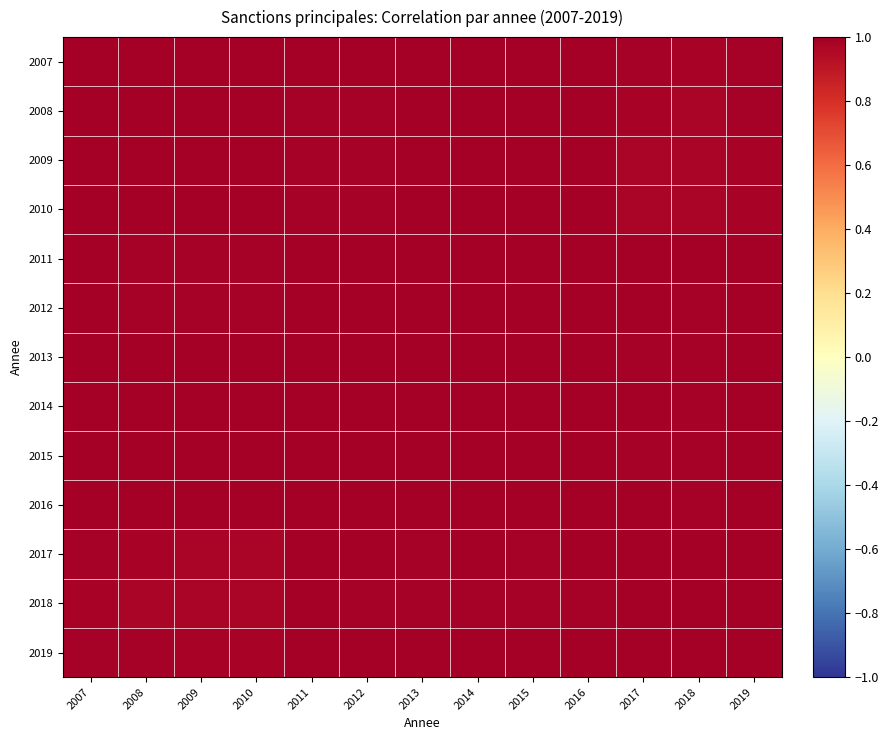

Which label corresponds to the largest value in the chart?

2007